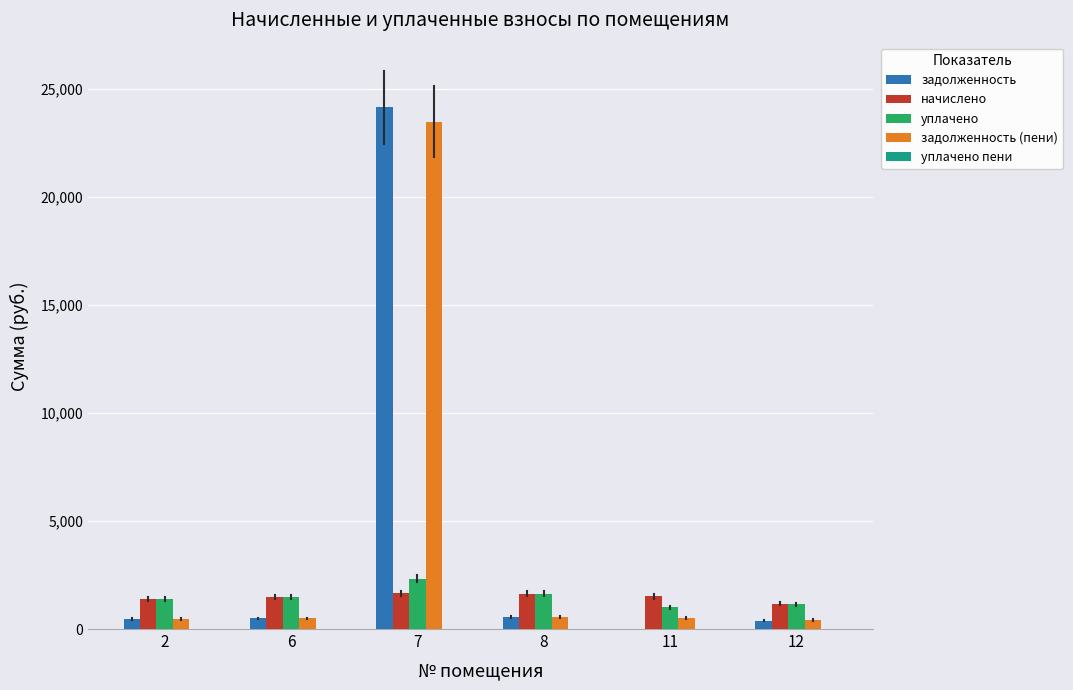

Which series changed the most between 6 and 7?

задолженность